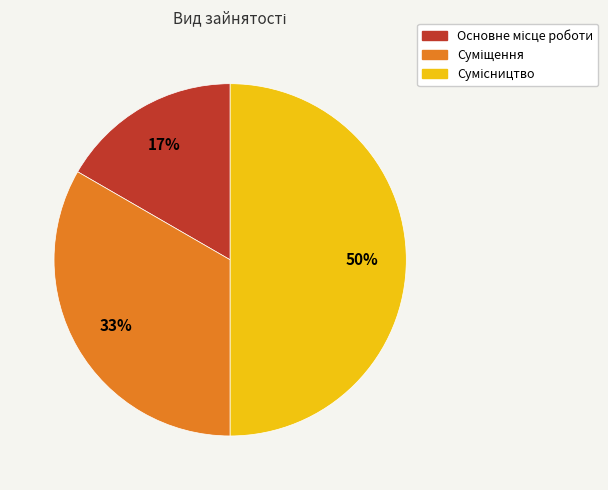

How many slices are in this pie chart?

3